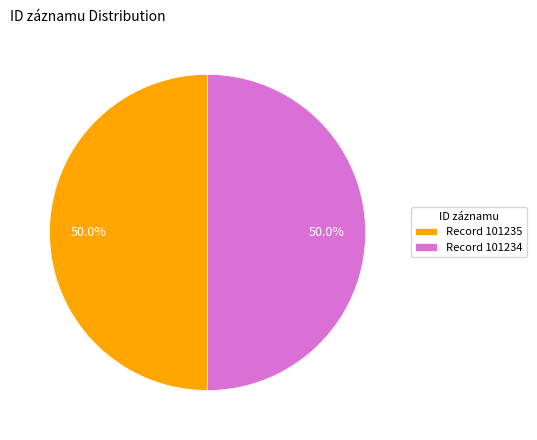

What percentage is NOT represented by Record 101235?

50.0%